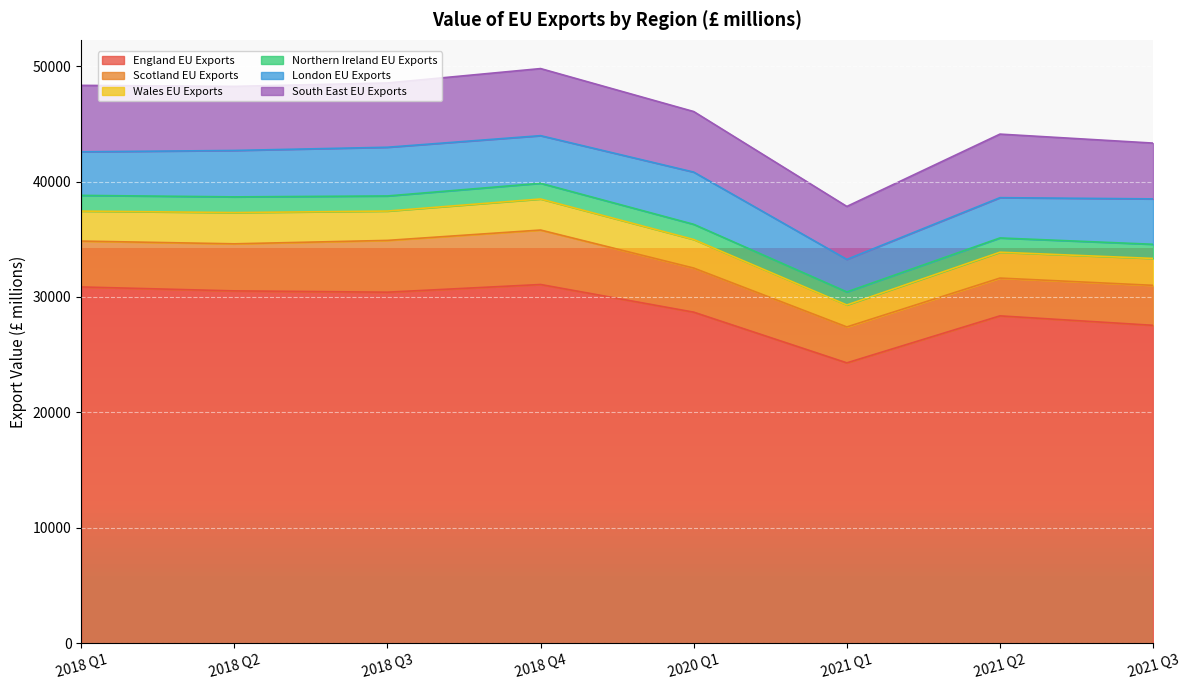

What is the sum of the South East EU Exports values at 2021 Q1 and 2021 Q3?

9419